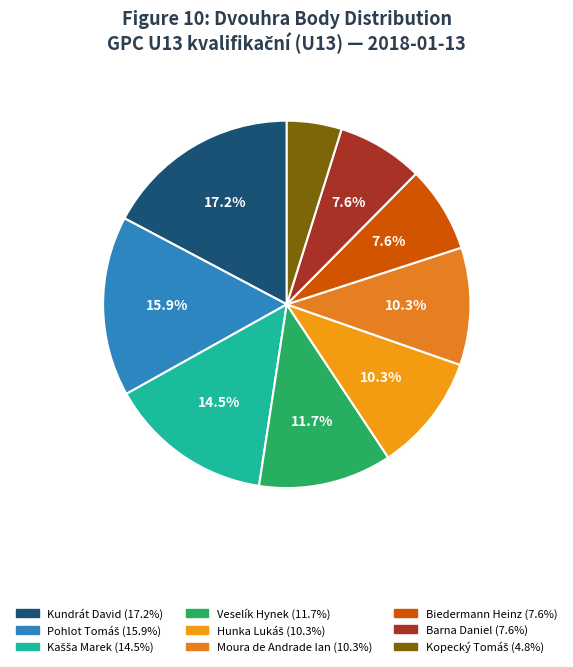

Which category has the biggest portion of the pie?

Kundrát David